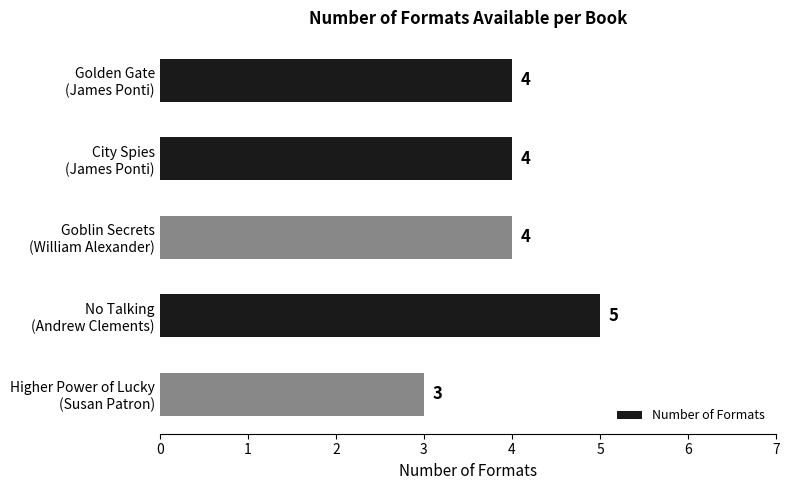

How many values are between 4 and 5?

4